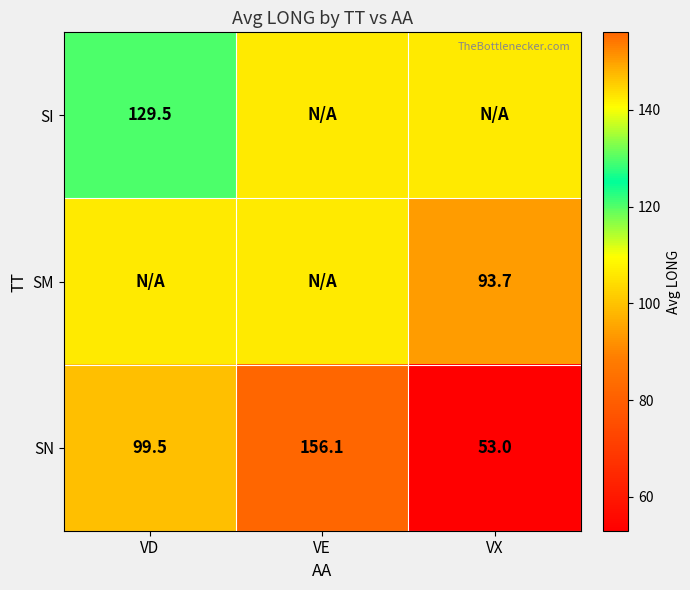

List the labels in order of SN value, largest first.

VE, VD, VX